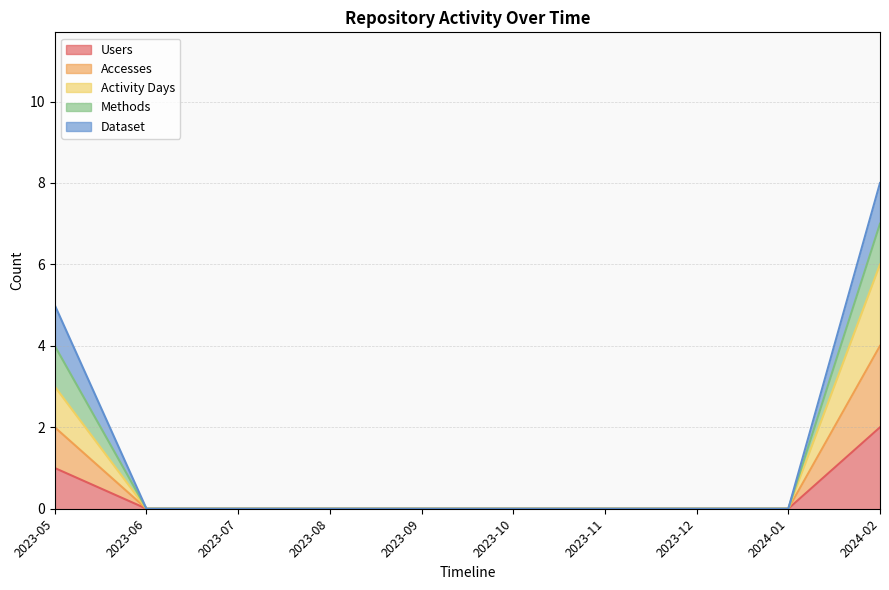

True or false: Activity Days and Accesses intersect in this chart.

False